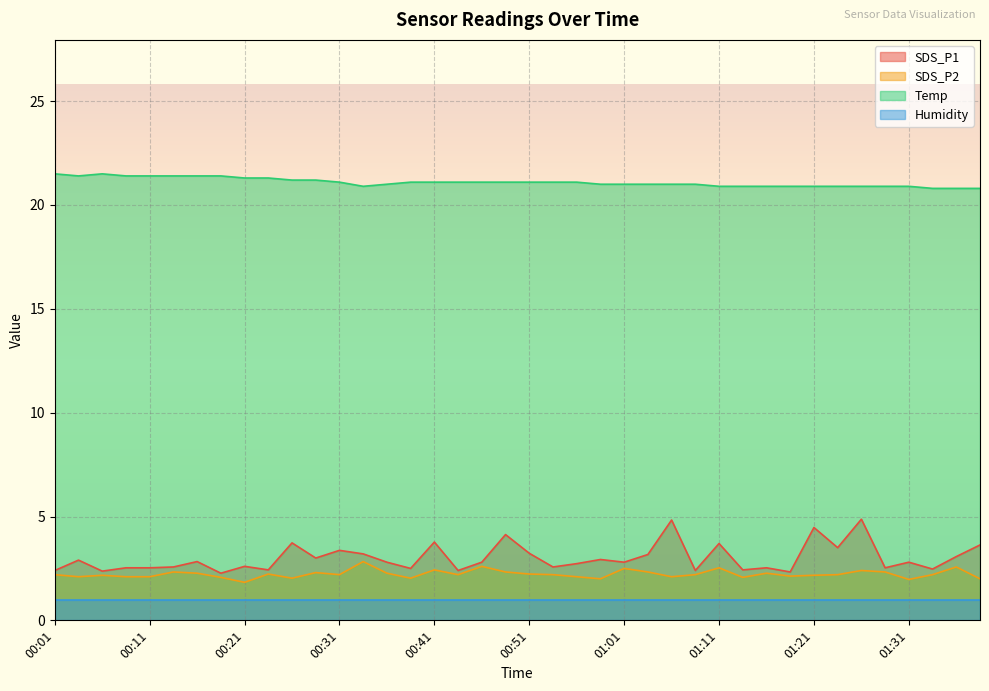

What is the lowest value of the SDS_P2 series?

1.8